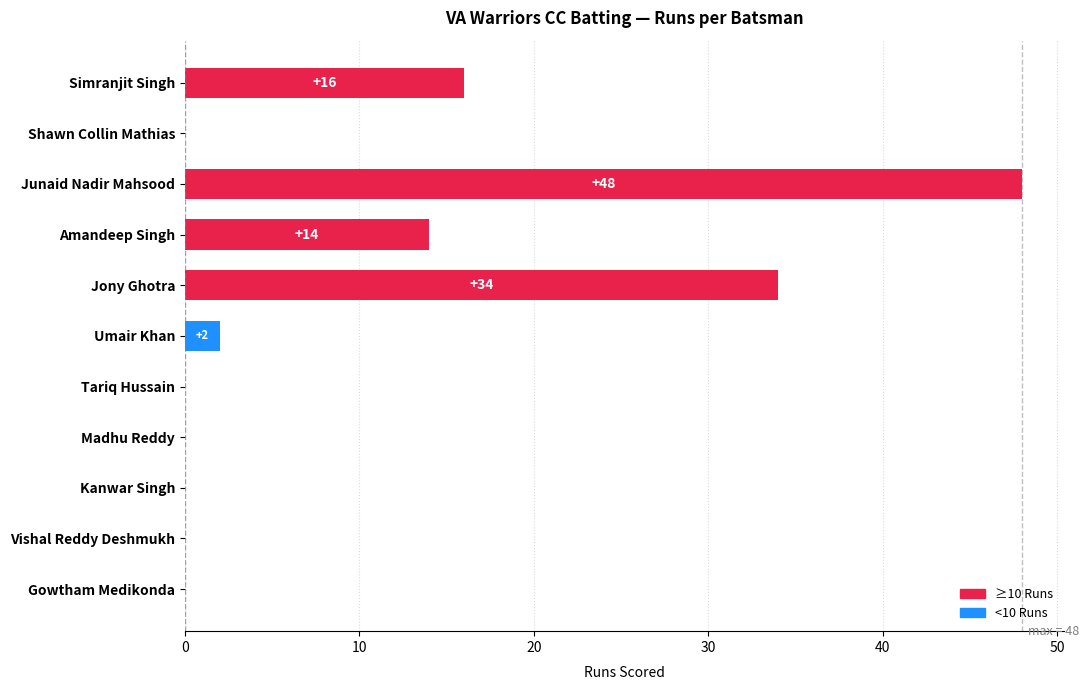

Reading top to bottom, list all the values displayed in this chart.

Simranjit Singh=16	Shawn Collin Mathias=0	Junaid Nadir Mahsood=48	Amandeep Singh=14	Jony Ghotra=34	Umair Khan=2	Tariq Hussain=0	Madhu Reddy=0	Kanwar Singh=0	Vishal Reddy Deshmukh=0	Gowtham Medikonda=0